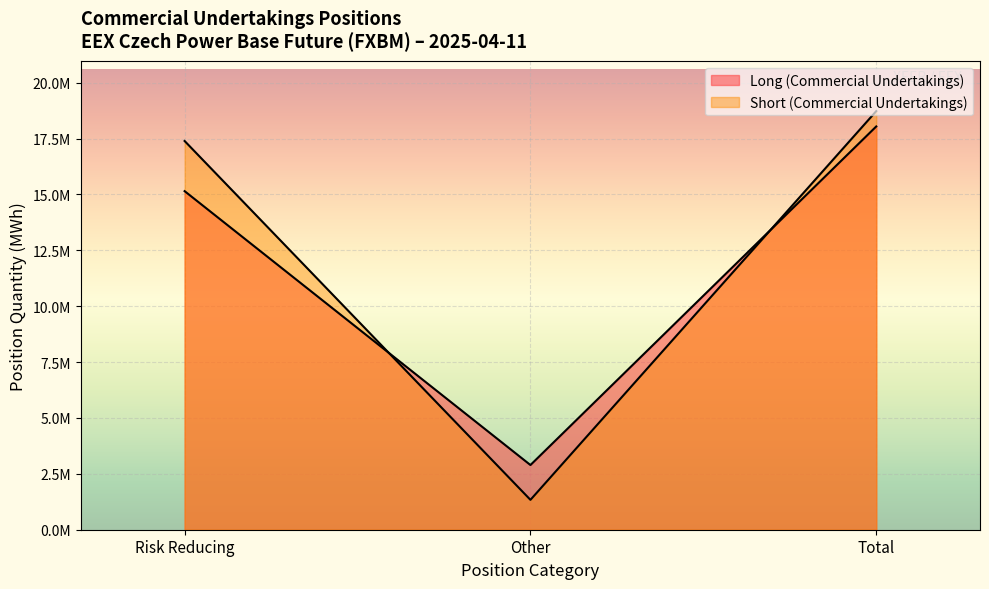

Between Risk Reducing Change Long and Other Change Long, which series saw the biggest shift?

Short (Commercial Undertakings)